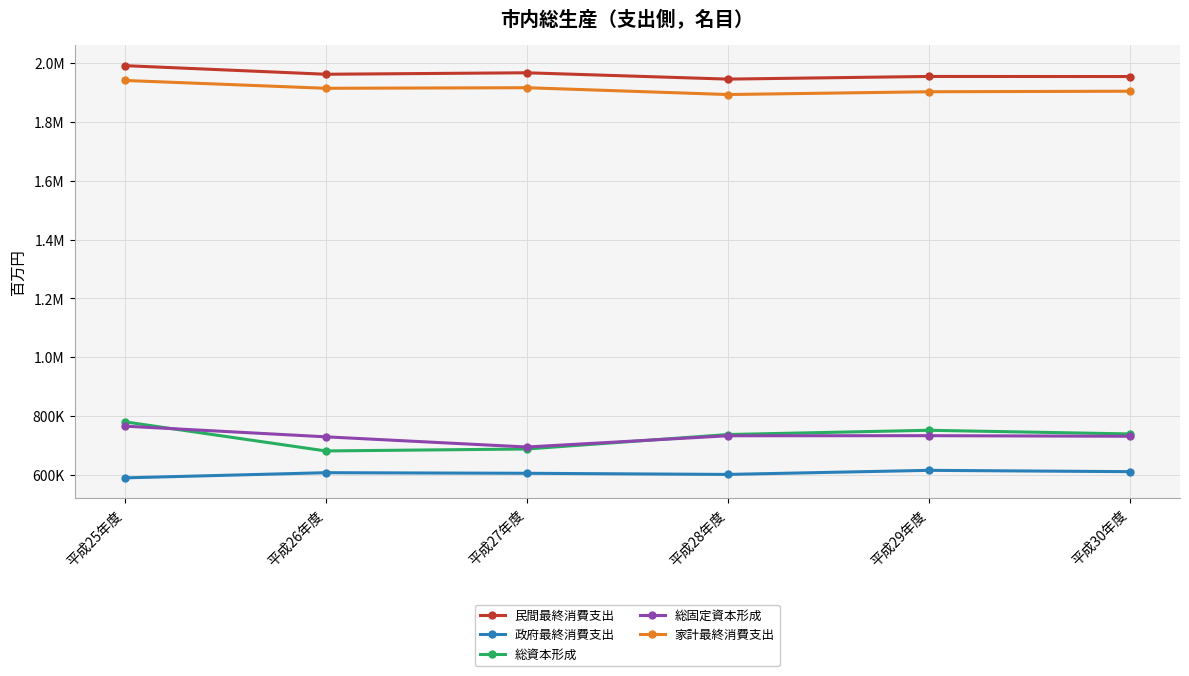

What are all the series names shown in the legend?

民間最終消費支出, 政府最終消費支出, 総資本形成, 総固定資本形成, 家計最終消費支出